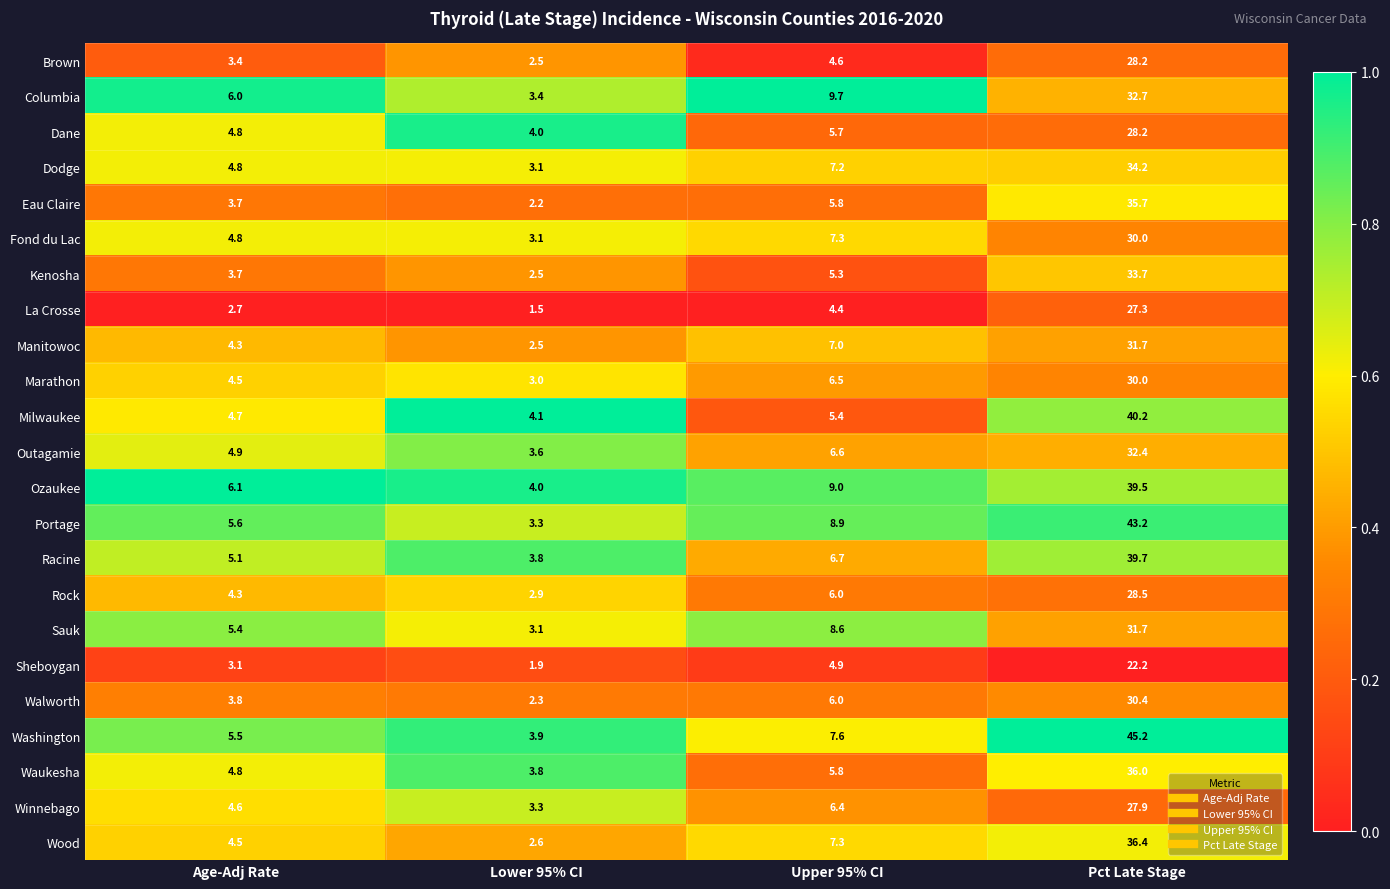

How many categories are shown in the chart?

4